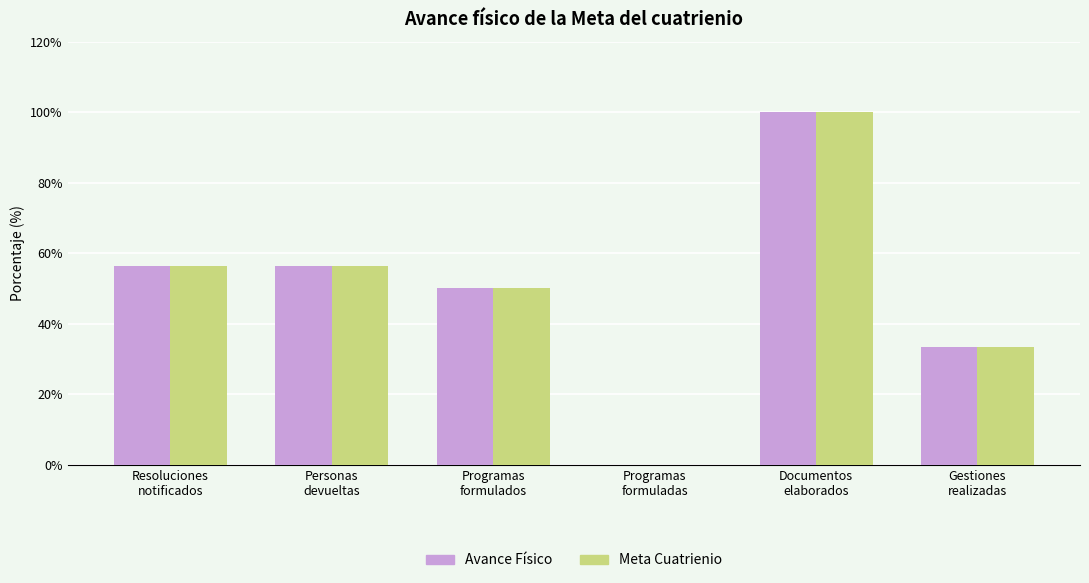

How many groups of bars are there?

6